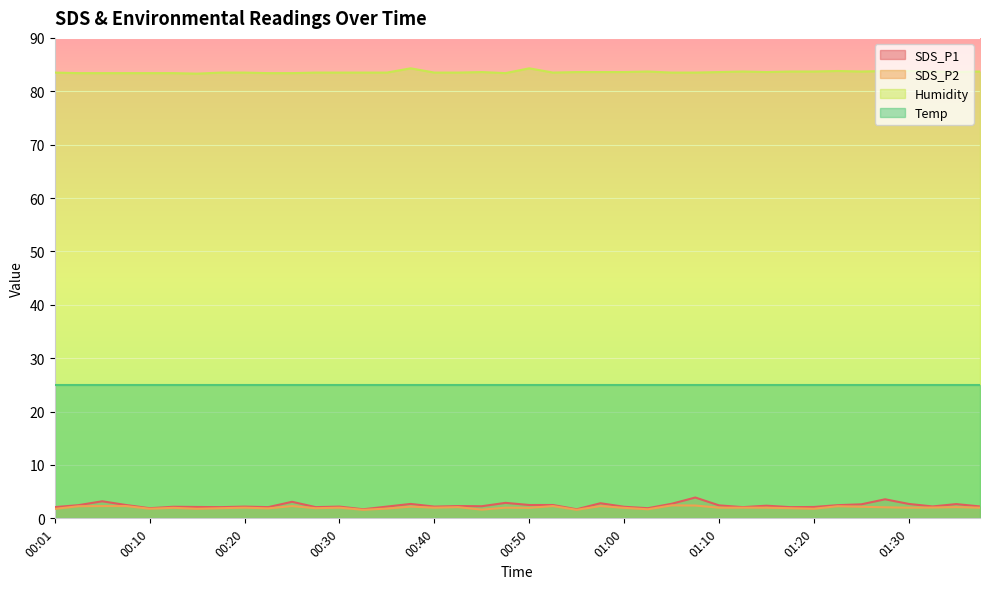

True or false: SDS_P1 and SDS_P2 intersect in this chart.

False